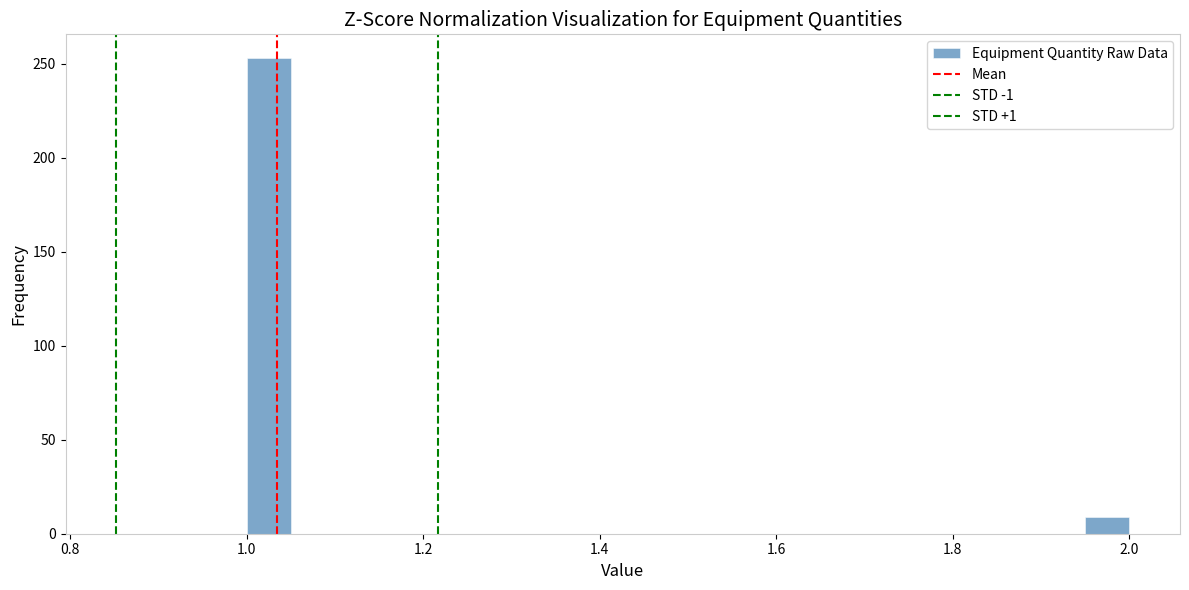

Read against the x-axis, roughly where is the centre of the tallest bar?

1.02